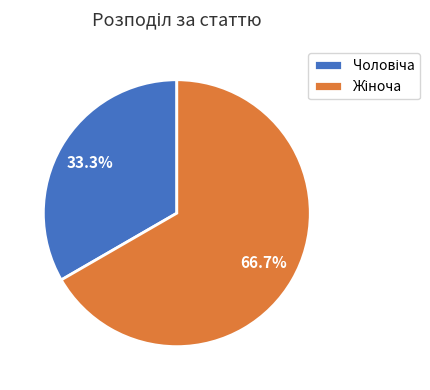

True or false: Жіноча accounts for 67% of the total.

True